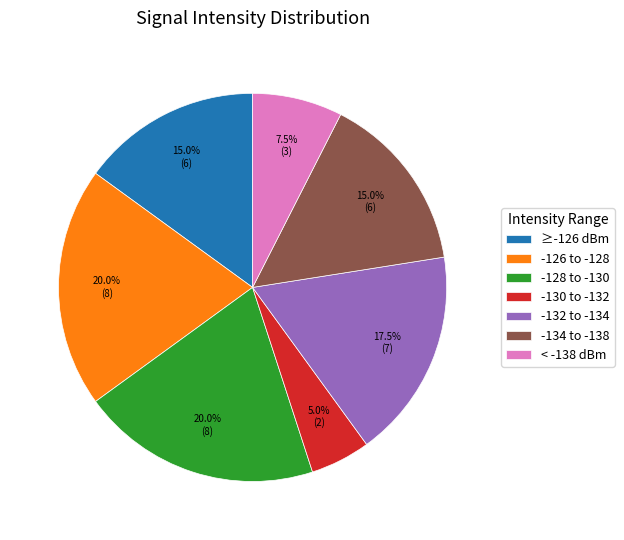

What percentage do -128 to -130 and -134 to -138 together represent?

35.0%